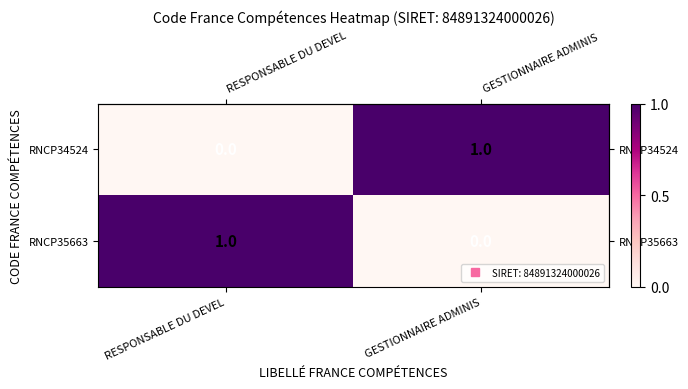

Reading left to right, what are all the values shown in this chart?

RNCP34524: RESPONSABLE DU DEVEL=0	GESTIONNAIRE ADMINIS=1
RNCP35663: RESPONSABLE DU DEVEL=1	GESTIONNAIRE ADMINIS=0